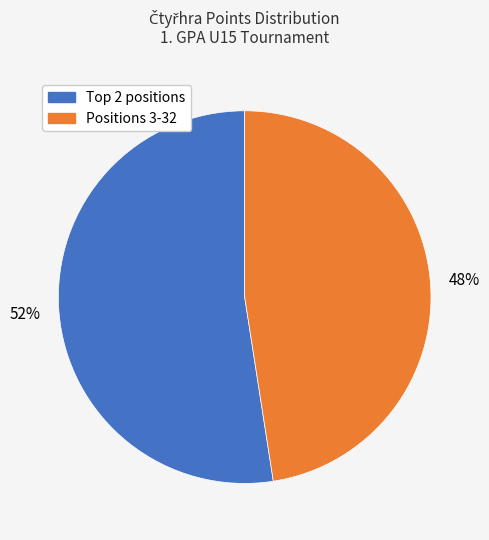

Count the number of slices in the pie.

2